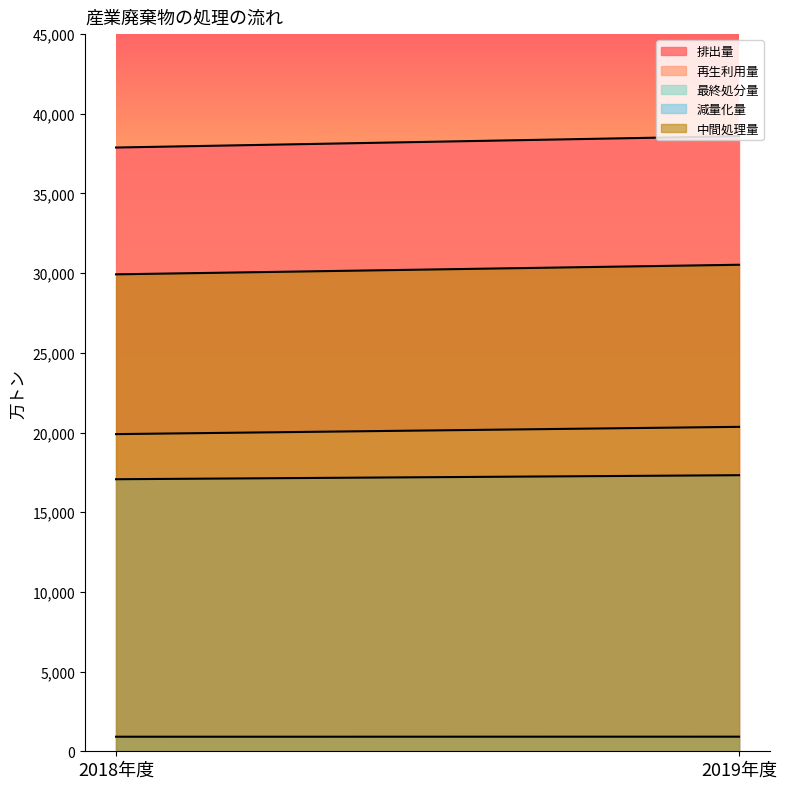

What are all the series names shown in the legend?

排出量, 再生利用量, 最終処分量, 減量化量, 中間処理量